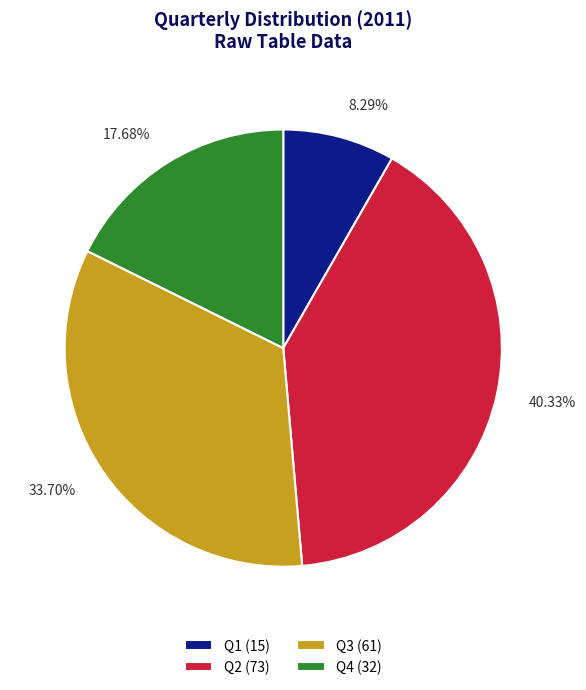

Count the number of slices in the pie.

4